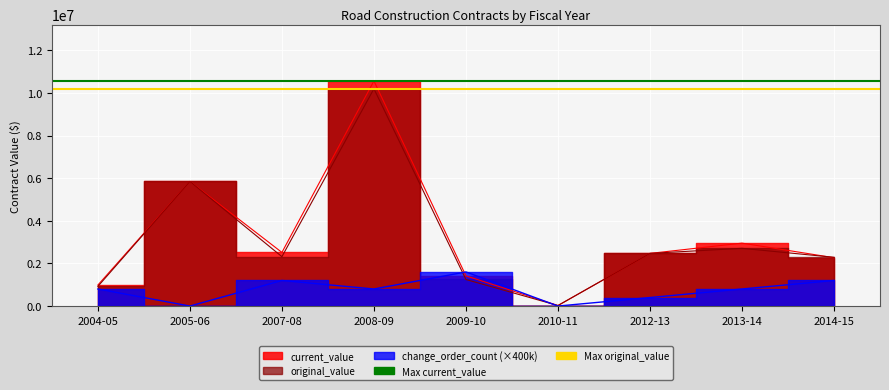

Is it true that Max original_value equals 15895770.0 at 2004-05?

False